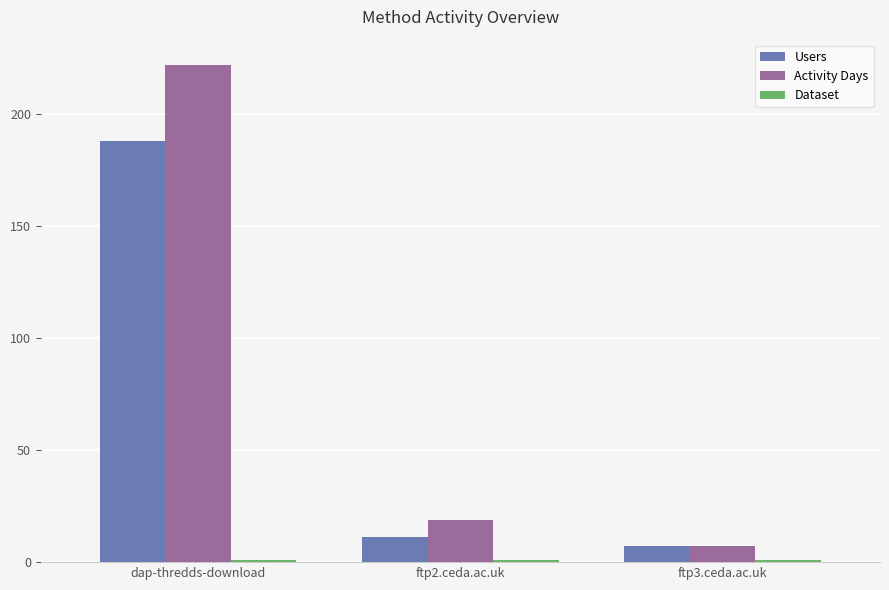

What is the greatest value displayed?

222